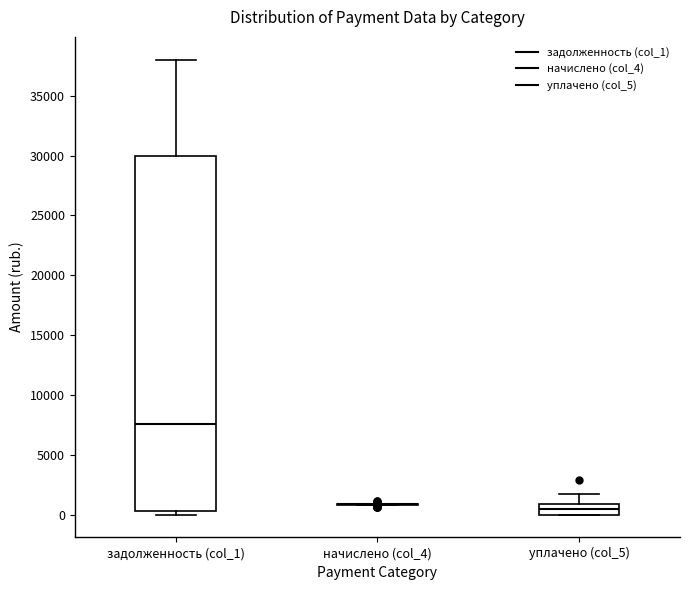

Comparing the boxes themselves (not the whiskers), which one is the tallest?

задолженность (col_1)